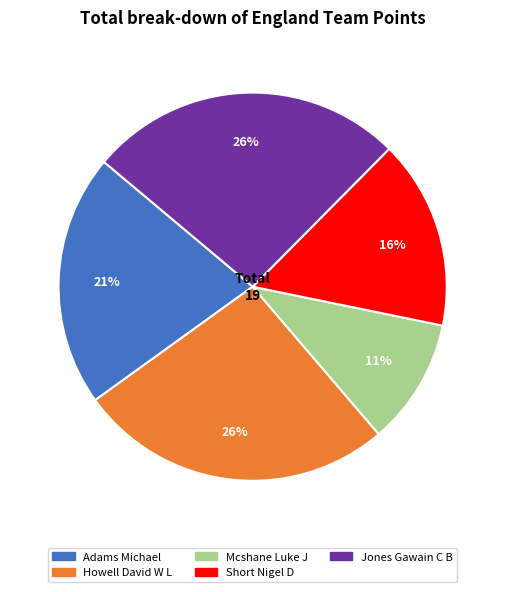

To the nearest percent, what is the average slice percentage?

20%